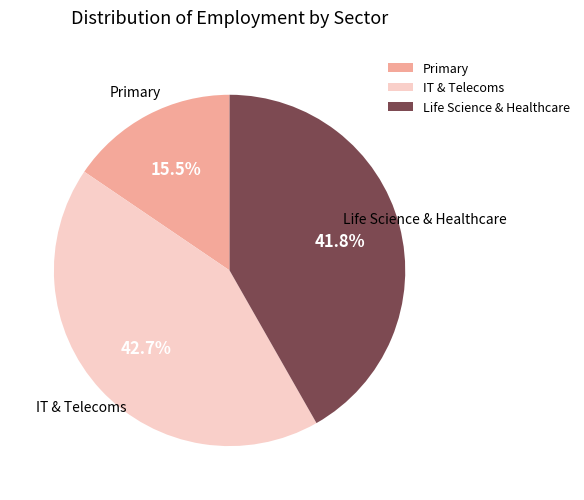

Between IT & Telecoms and Life Science & Healthcare, which is larger?

IT & Telecoms